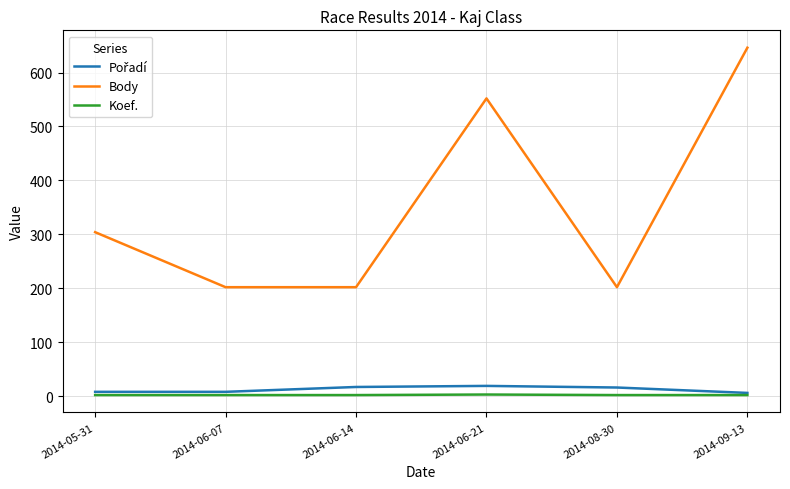

What is the greatest value displayed?

646